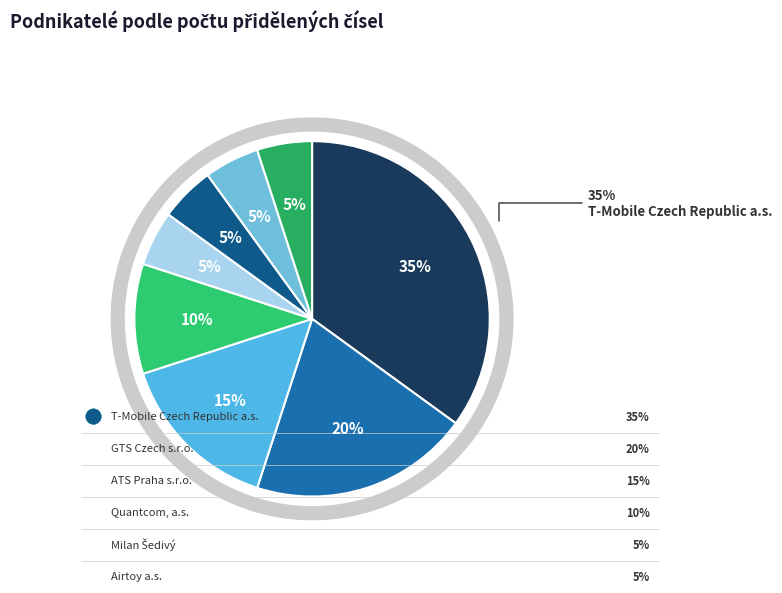

Count the number of slices in the pie.

8